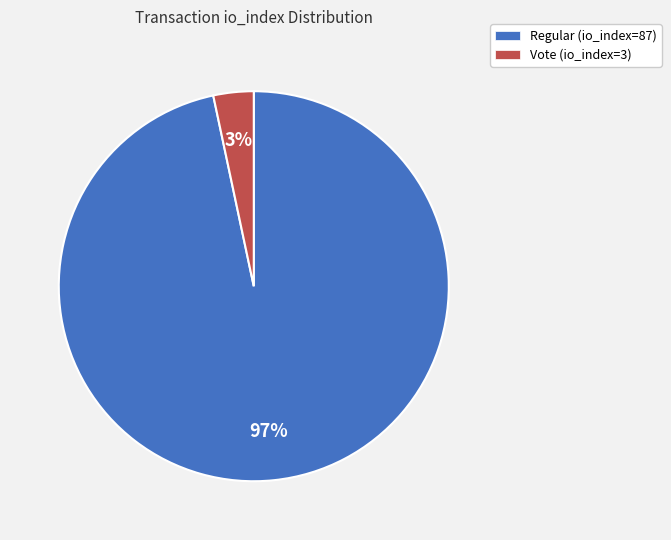

To the nearest percent, what is the combined percentage of Vote (io_index=3) and Regular (io_index=87)?

100%